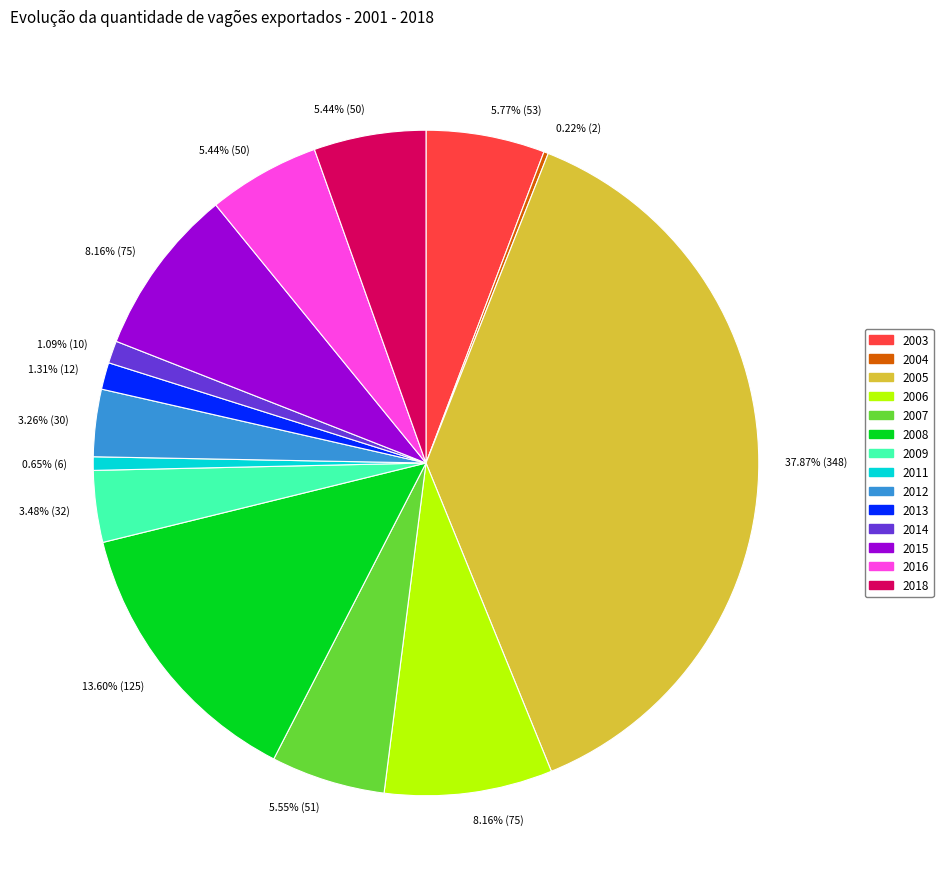

Is there a majority slice in this chart?

No